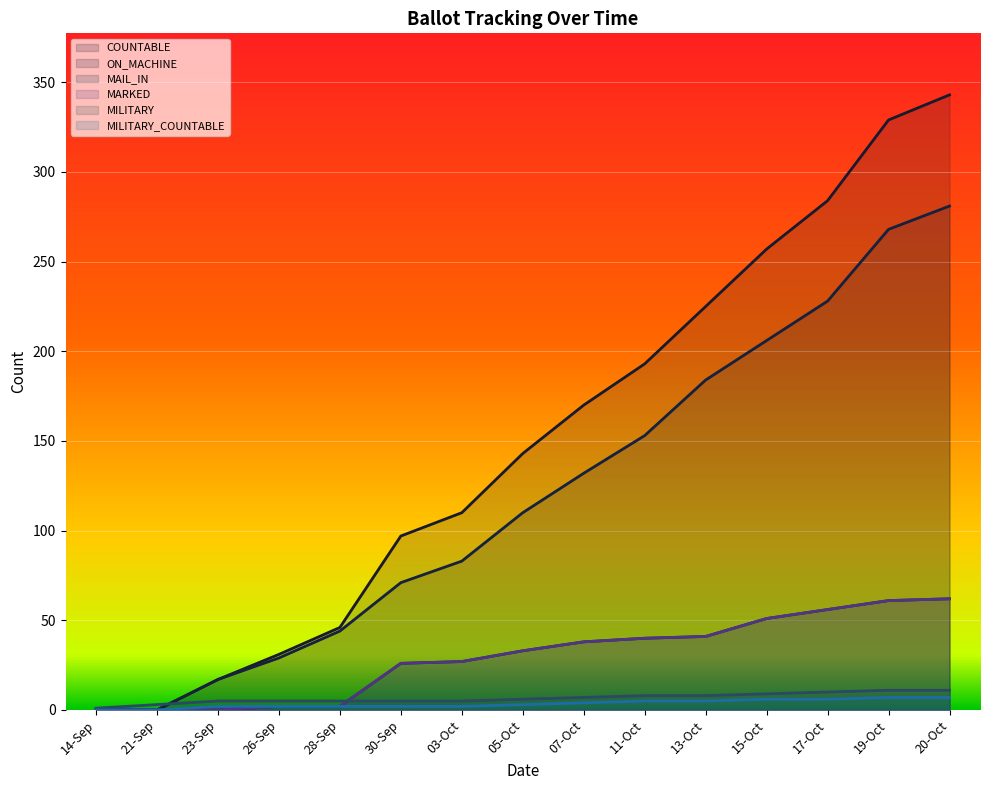

What is the sum of the COUNTABLE values at 21-Sep and 26-Sep?

31